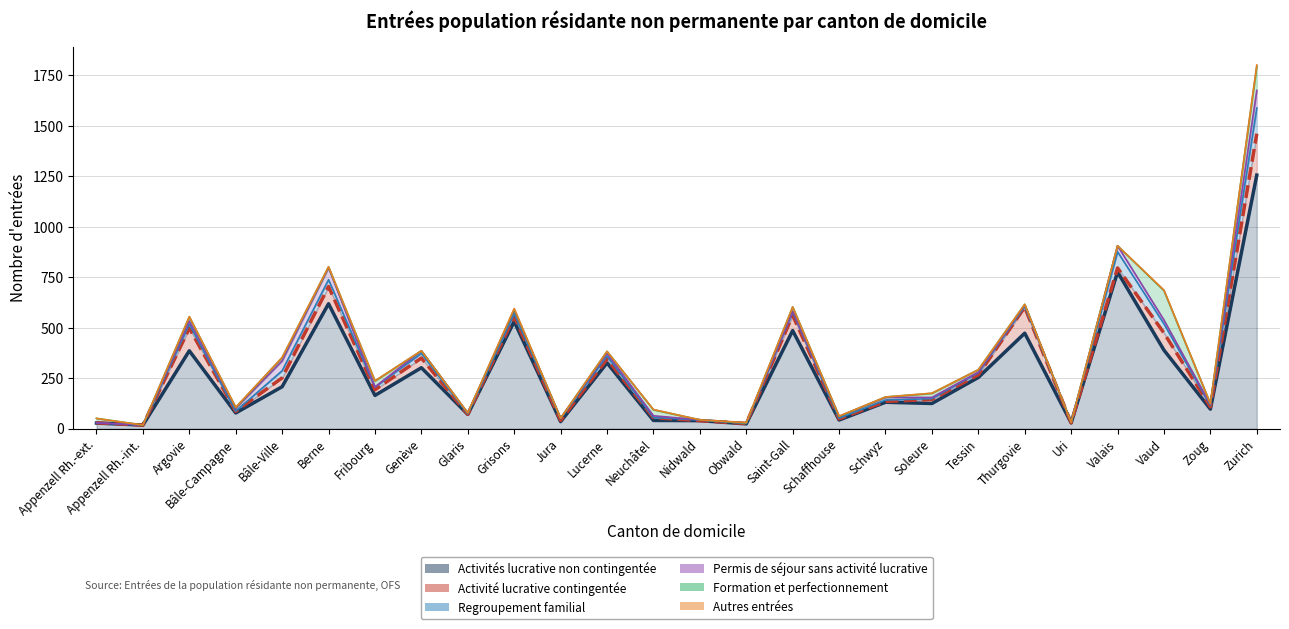

What is the difference between the maximum and minimum values in the Autres entrées series?

5